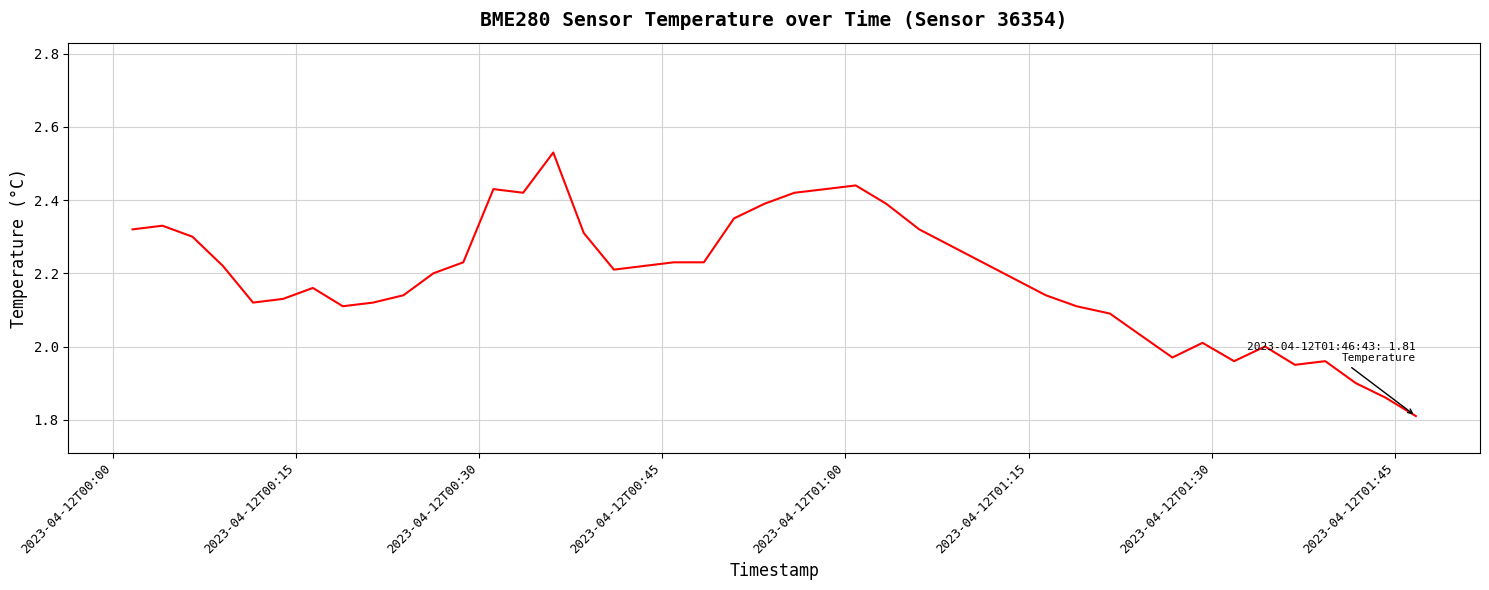

What is the smallest value displayed?

1.8